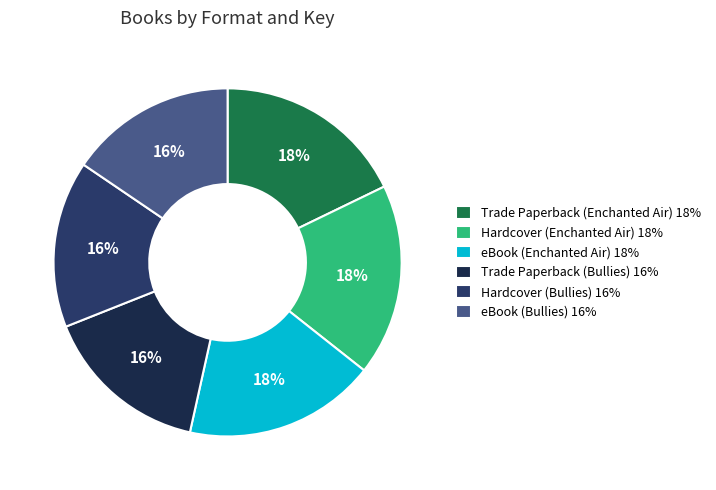

Which slice is the largest?

Trade Paperback (Enchanted Air)